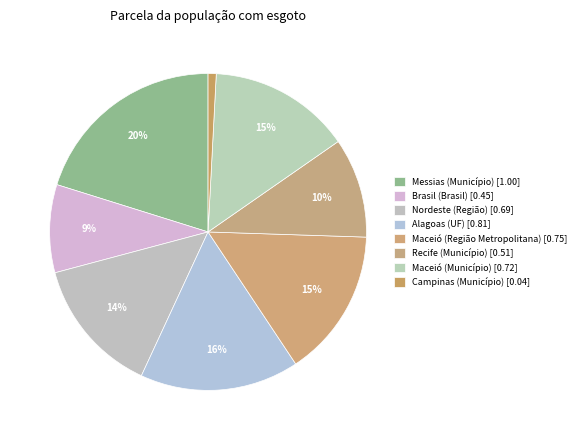

Count the number of slices in the pie.

8